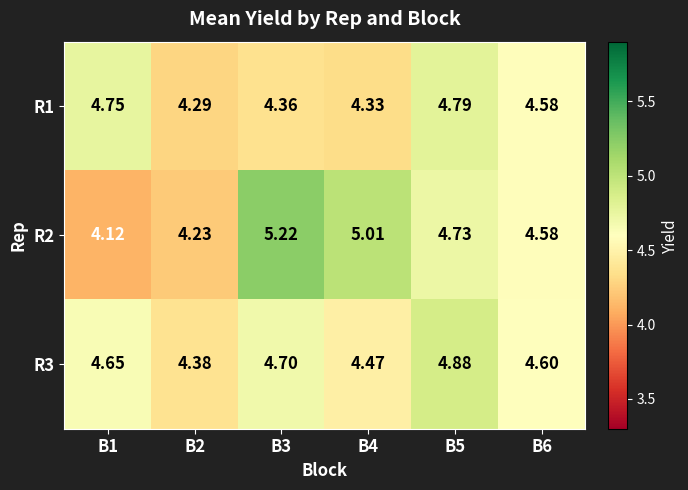

Which series has the widest spread of values?

R2